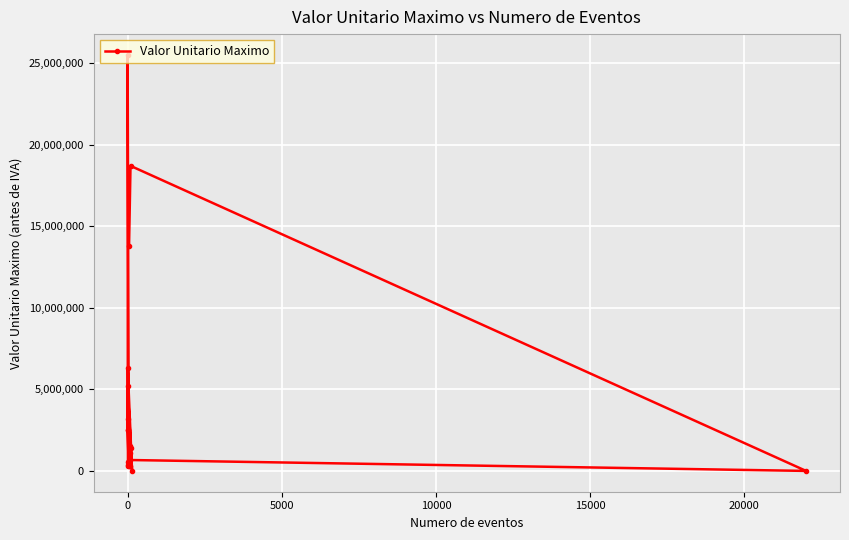

True or false: the data shows 4676556 at 13.

False